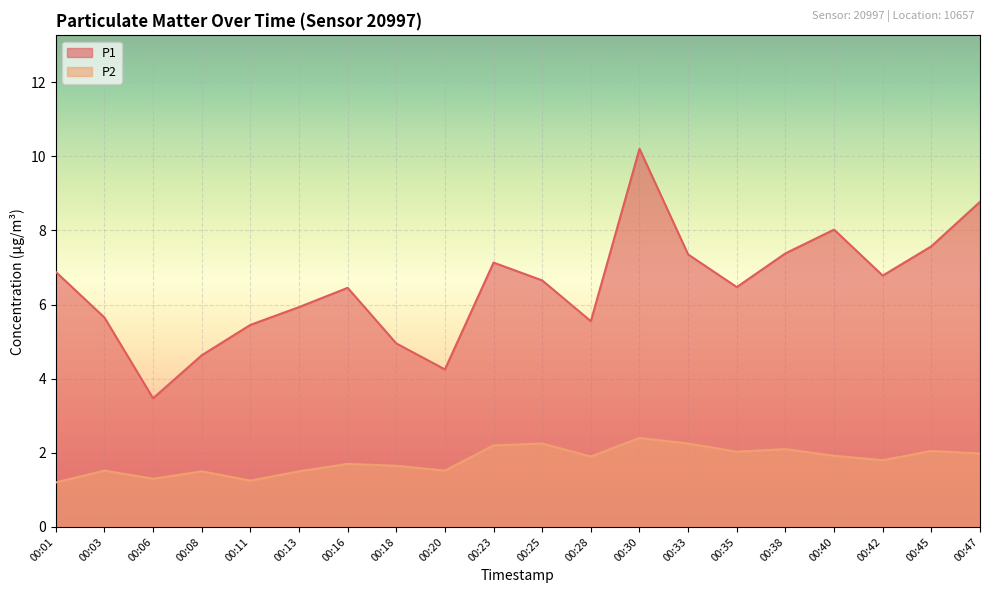

True or false: P1 has a value of 4.2 at 00:20.

True